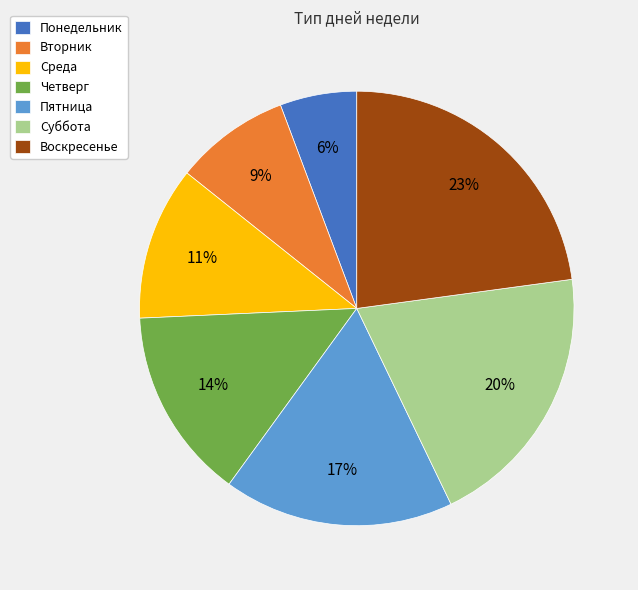

Do Суббота and Четверг together represent more than half of the pie?

No